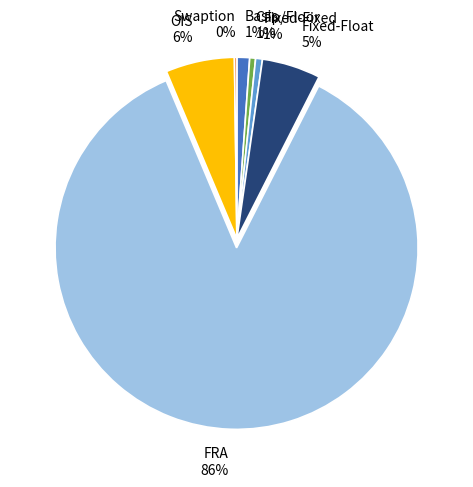

Is it true that Fixed-Fixed is 1% of the pie?

True